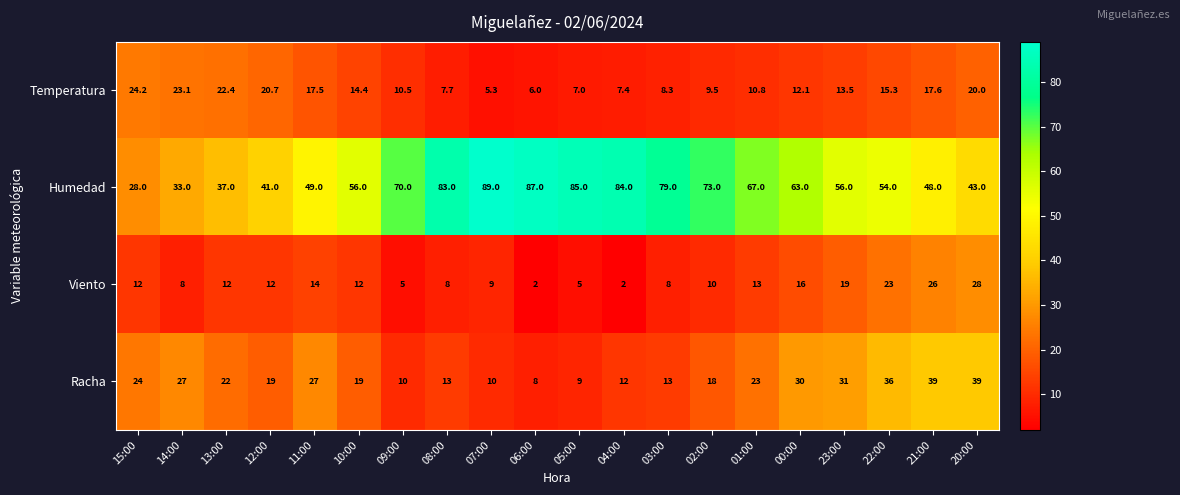

Where does the Humedad series first go above 63?

09:00